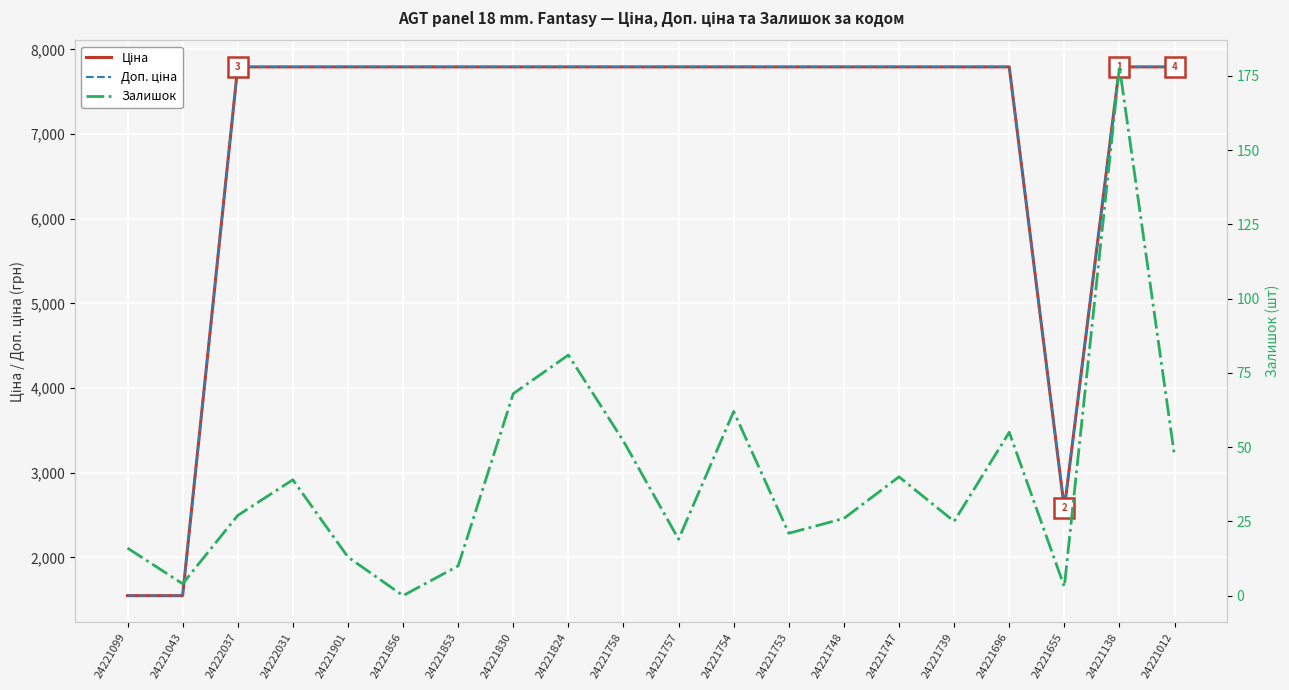

How many lines are shown in the chart?

3